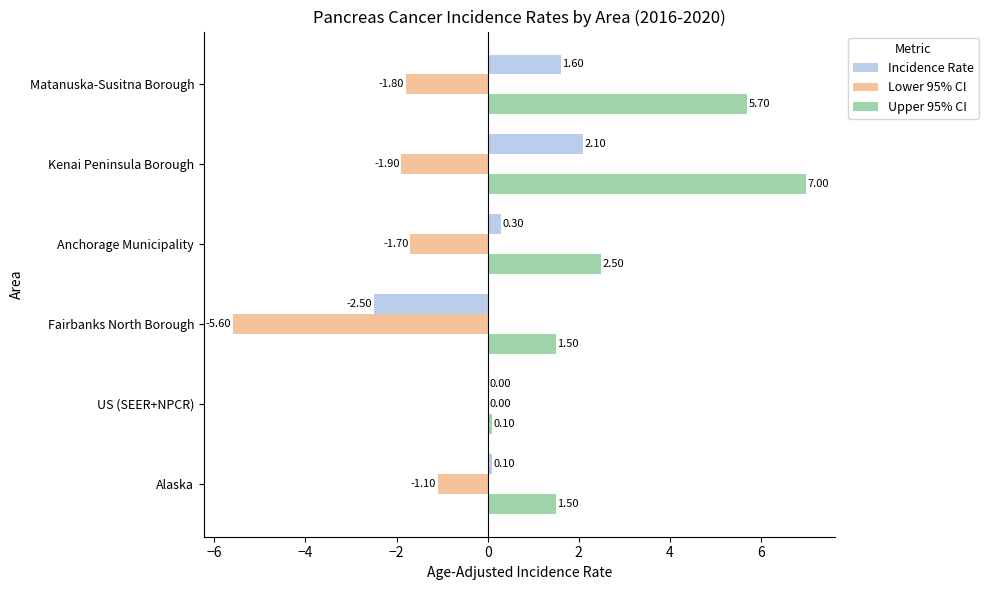

What is the sum of all Upper 95% CI values?

18.3